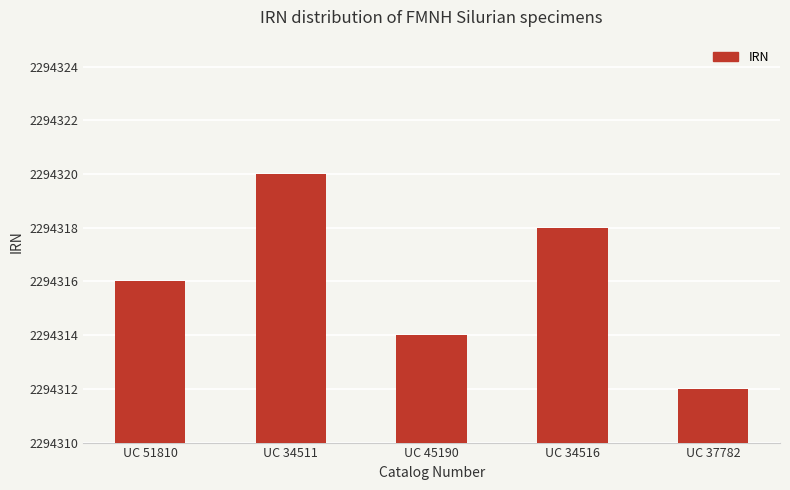

The chart shows a value of 4056483 at UC 45190. True or false?

False